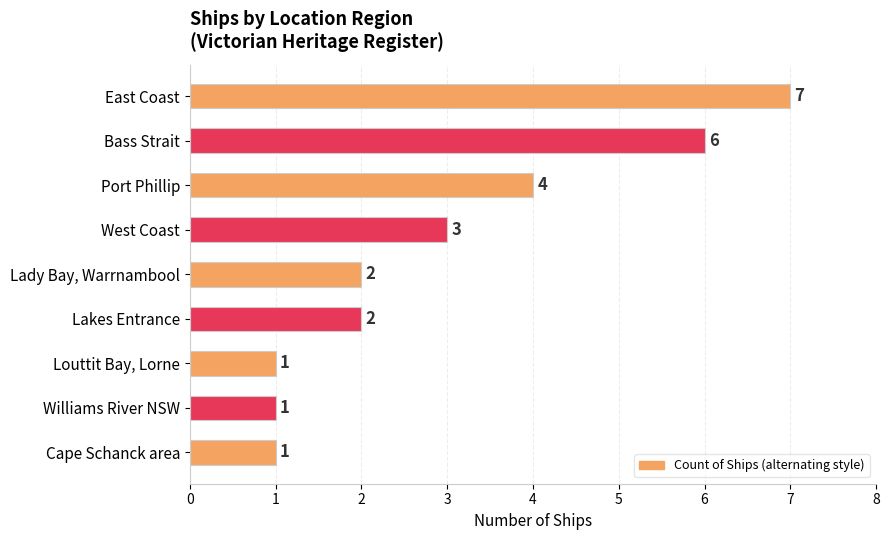

What is the ratio of the value at Lakes Entrance to the value at Louttit Bay, Lorne?

2.0